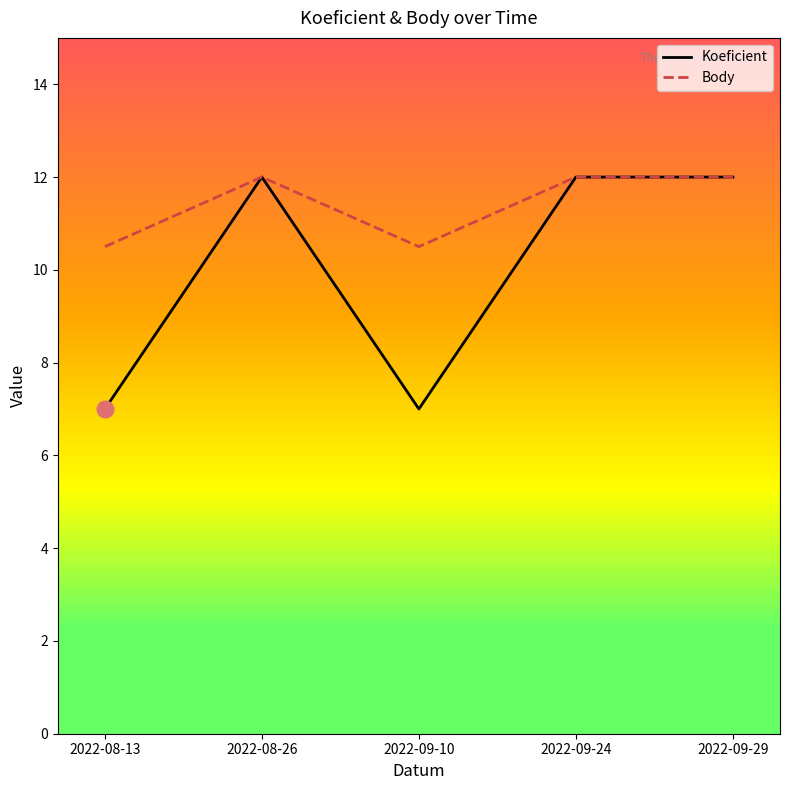

List the series in order of their overall mean, highest first.

Body, Koeficient